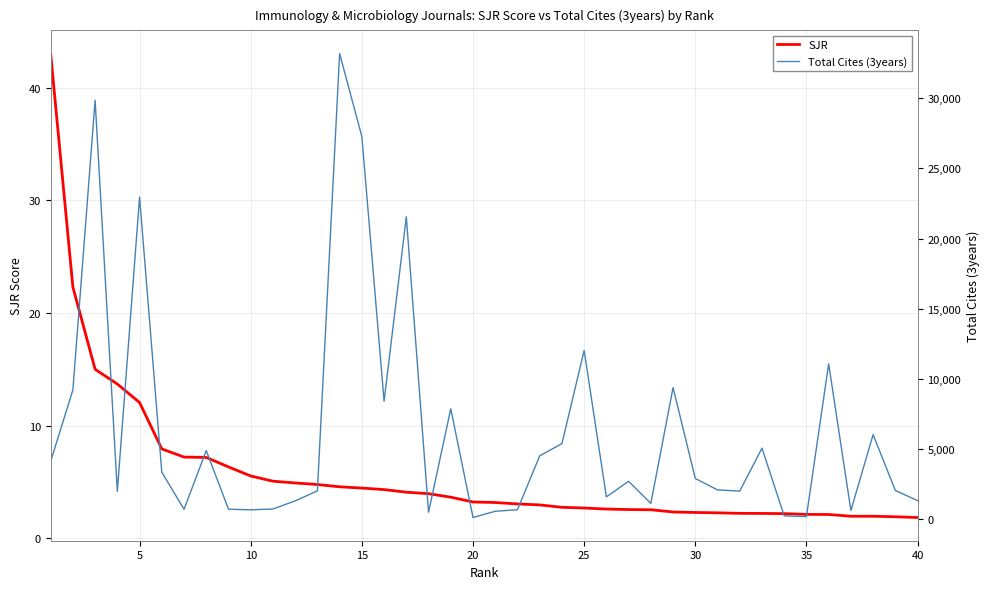

True or false: SJR has a value of 4.5 at 25.

False